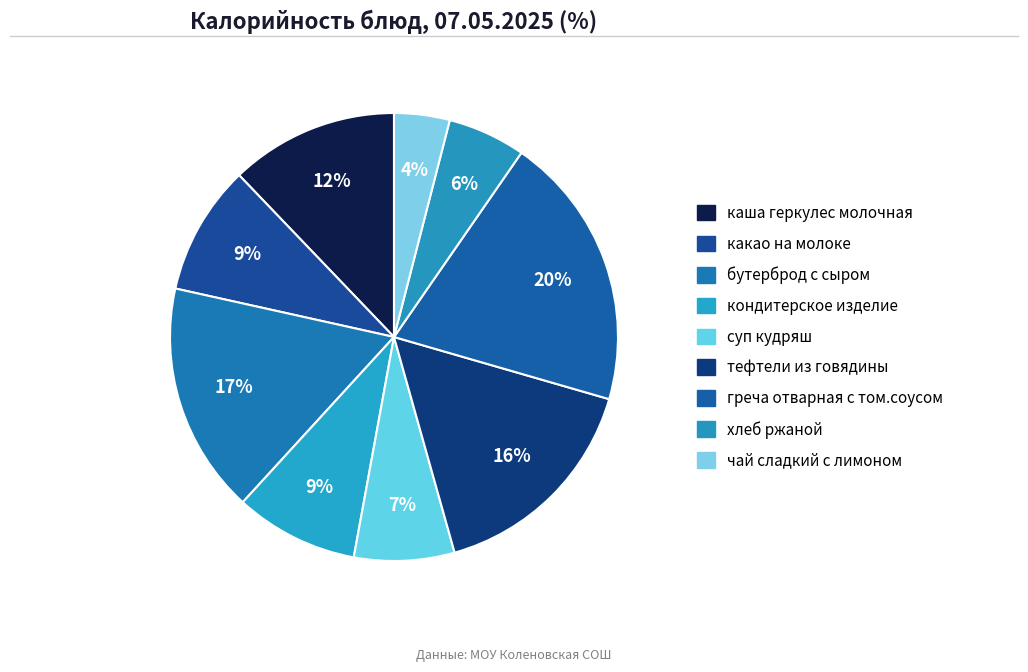

Count the number of slices in the pie.

9